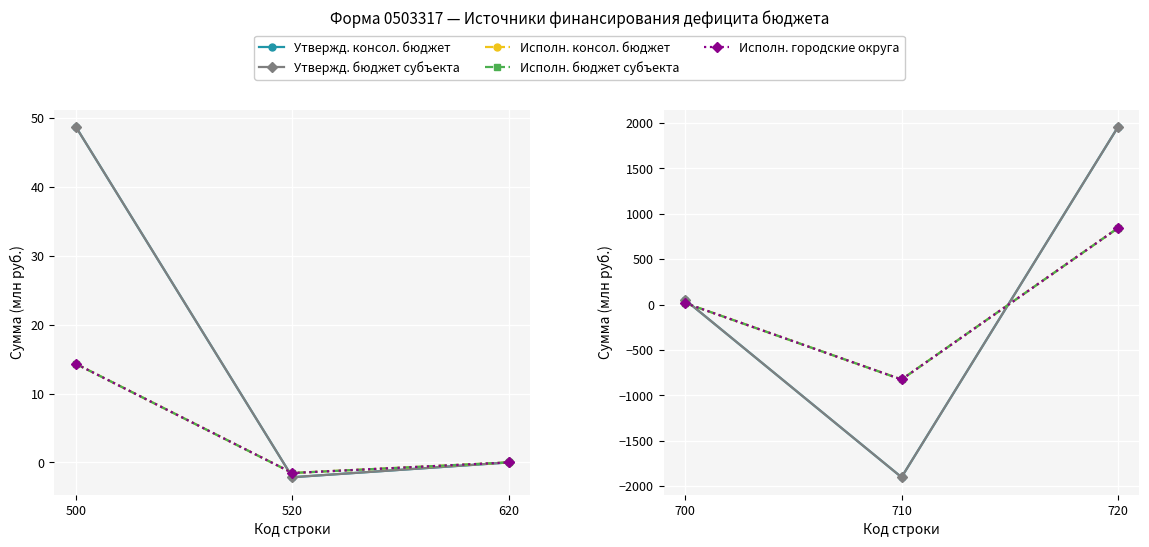

Is the value of Исполн. консол. бюджет at 710 greater than the value of Утвержд. бюджет субъекта at 700?

No